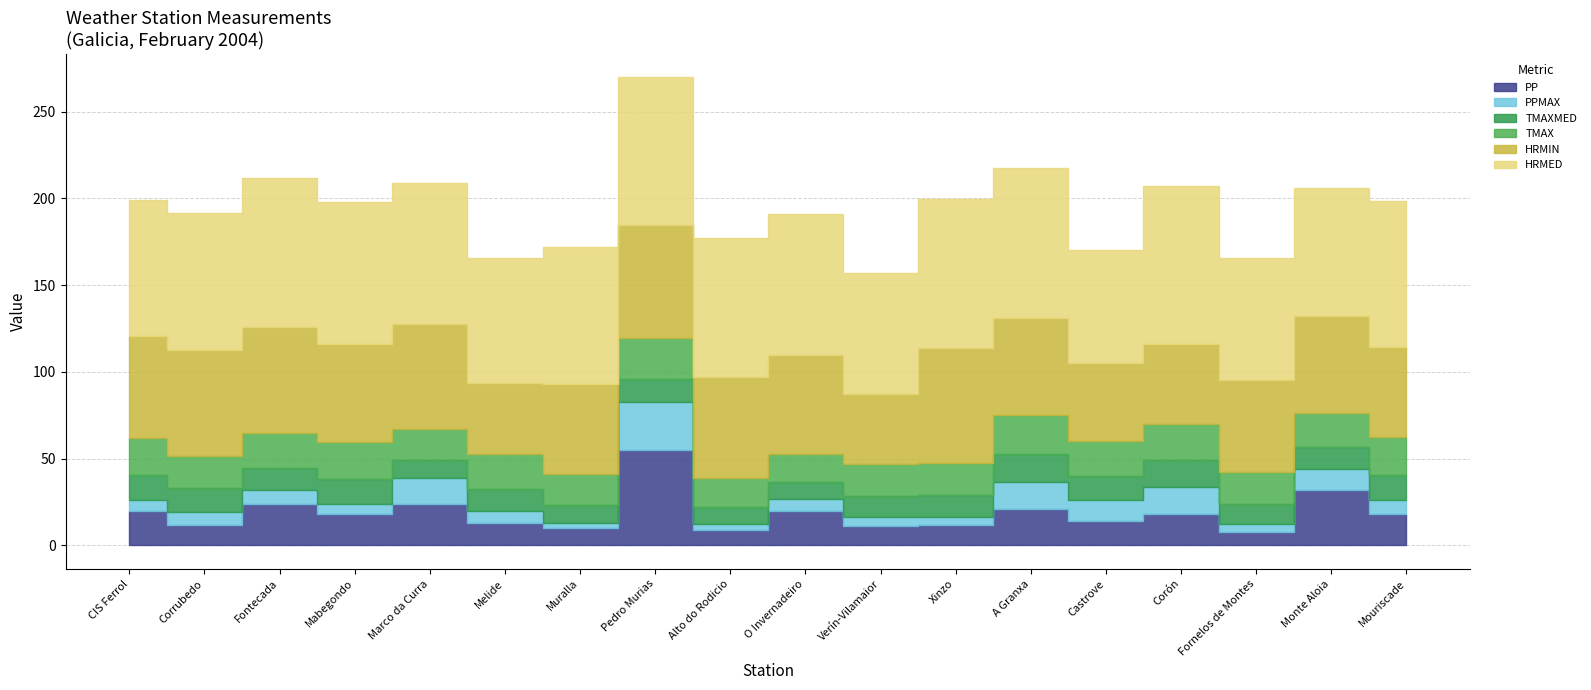

Reading left to right, what are all the values shown in this chart?

PP: 20.0	12.0	24.0	18.0	24.0	13.0	10.0	55.0	9.0	20.0	11.0	12.0	21.0	14.0	18.0	8.0	32.0	18.0
PPMAX: 6.2	7.2	8.2	5.8	15.0	6.6	3.0	27.8	3.6	6.8	5.2	4.6	15.4	12.2	15.6	4.4	11.8	8.2
TMAXMED: 14.4	14.1	12.5	14.6	10.3	12.9	10.1	13.3	9.8	10.0	12.5	12.2	16.3	13.5	15.8	11.4	12.9	14.2
TMAX: 21.2	18.2	20.0	21.4	17.5	19.9	18.0	23.6	16.5	16.1	18.3	18.9	22.5	20.5	20.5	18.6	19.5	21.8
HRMIN: 59.0	61.0	61.0	56.0	61.0	41.0	52.0	65.0	58.0	57.0	40.0	66.0	56.0	45.0	46.0	53.0	56.0	52.0
HRMED: 78.0	79.0	86.0	82.0	81.0	72.0	79.0	85.0	80.0	81.0	70.0	86.0	86.0	65.0	91.0	70.0	74.0	84.0